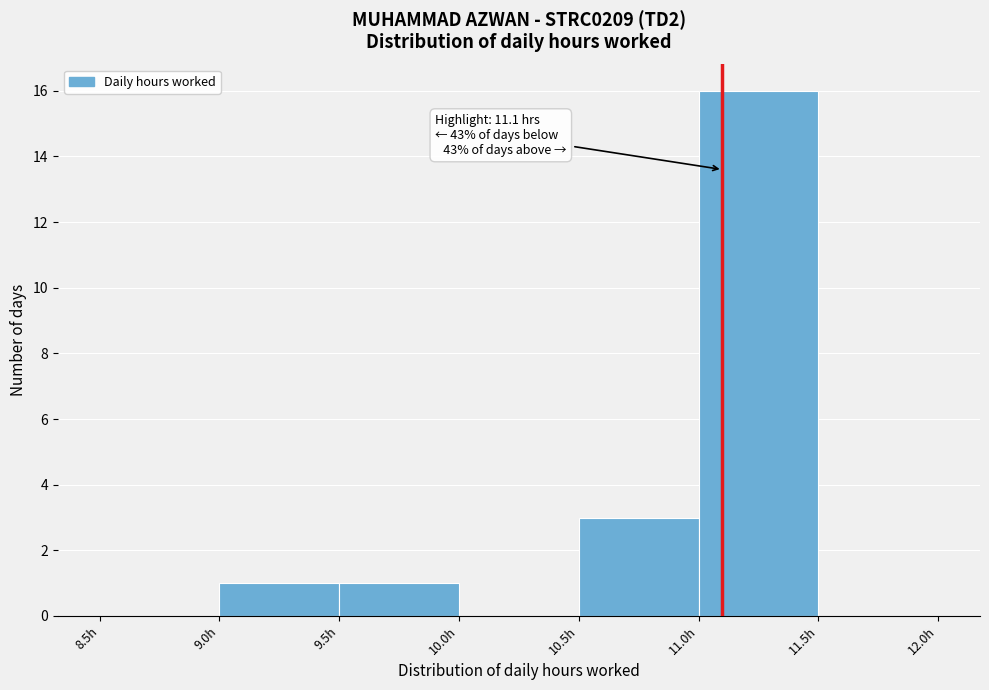

Which range on the x-axis has the tallest bar?

11.0 to 11.5